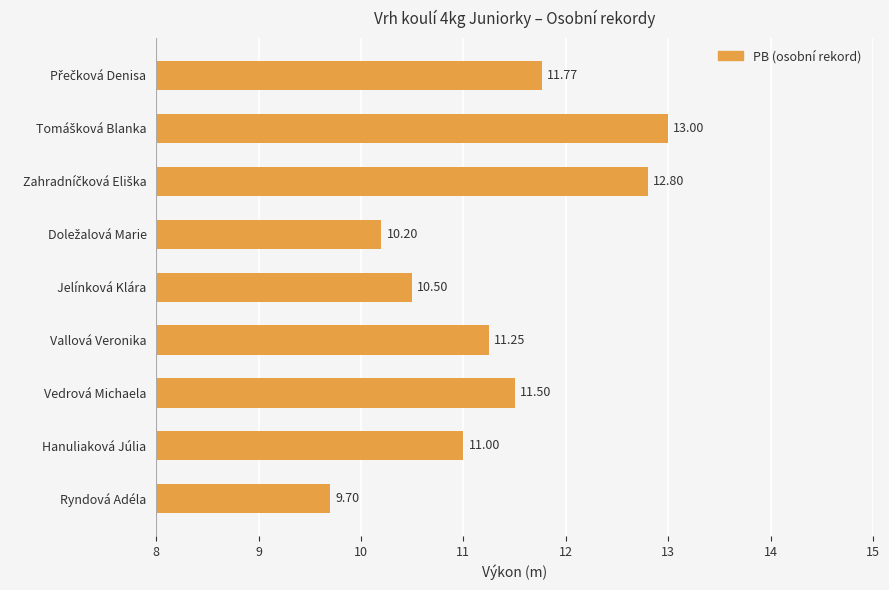

Count the number of categories in the chart.

9